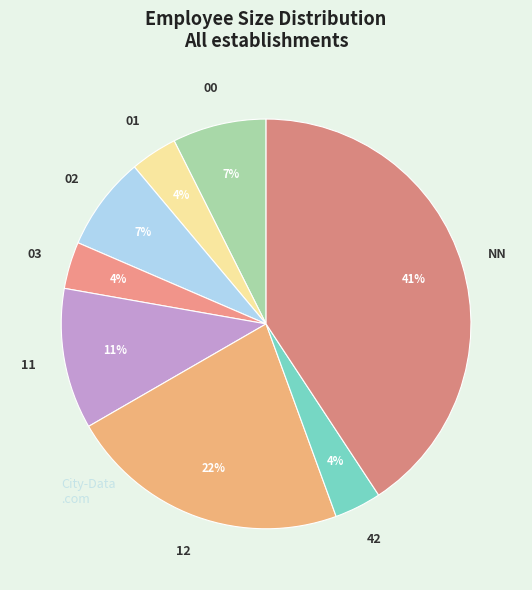

To the nearest percent, what portion does 42 represent?

4%